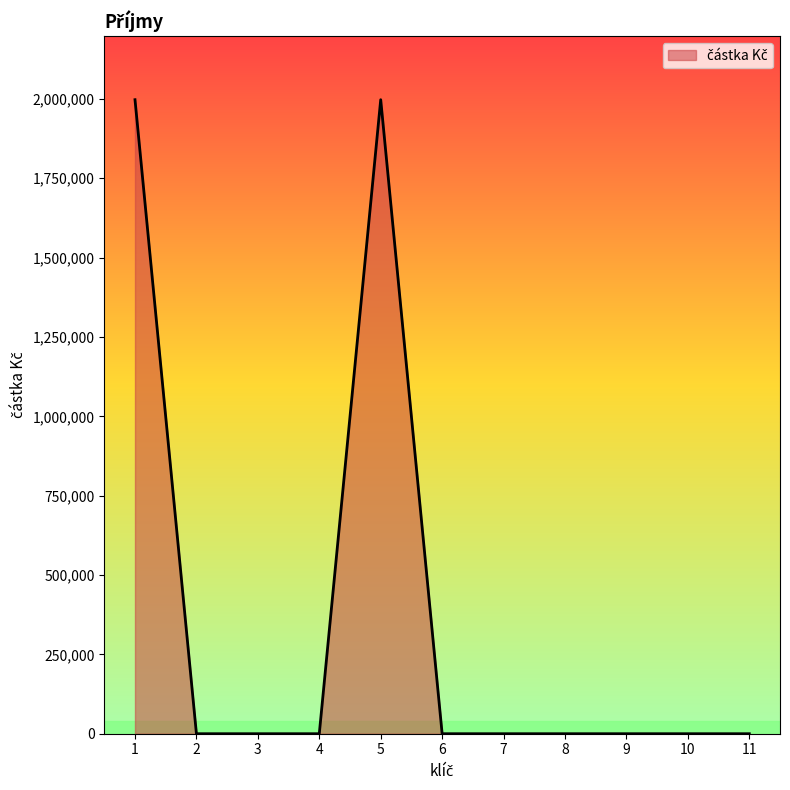

What is the greatest value displayed?

1997555